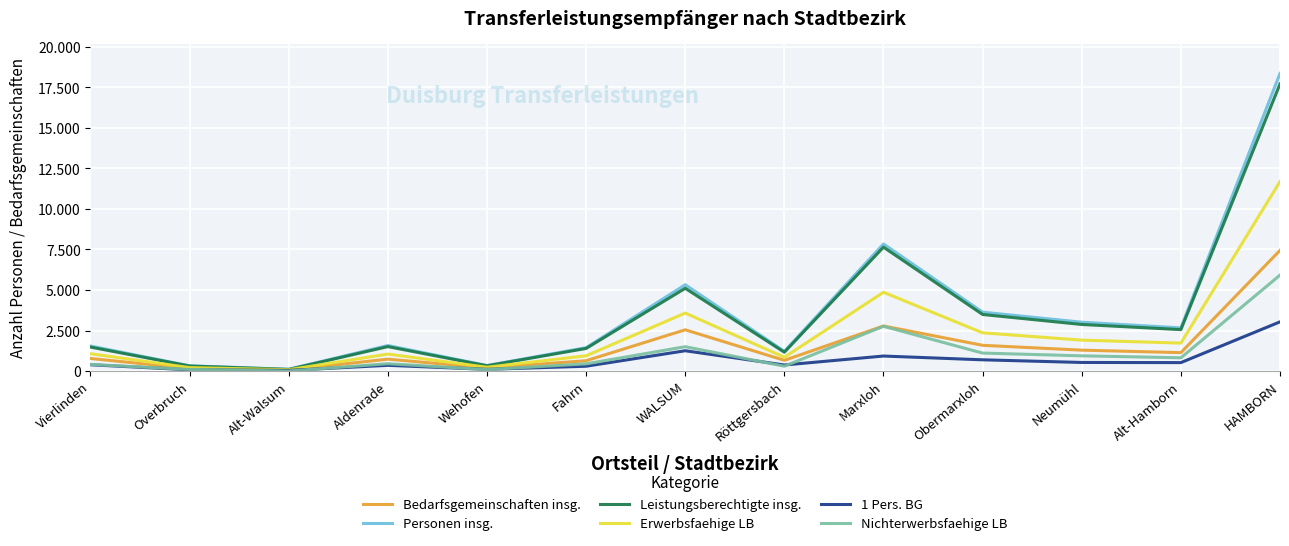

Is this an area chart (filled region under the line)?

No